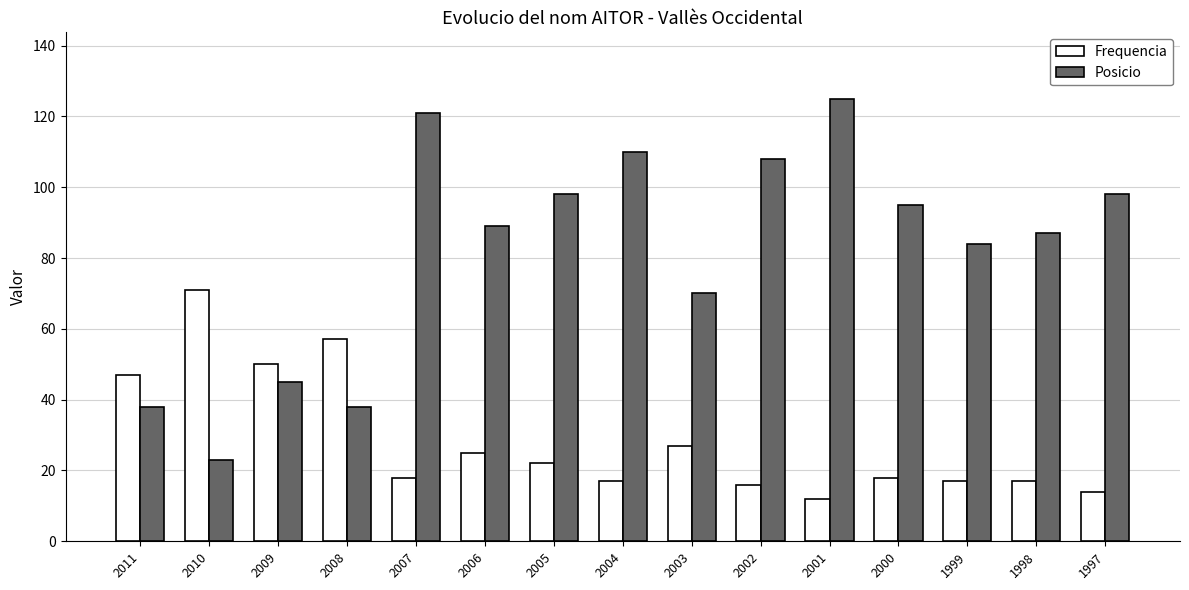

What is the difference between the Posicio values at 2001 and 2011?

87